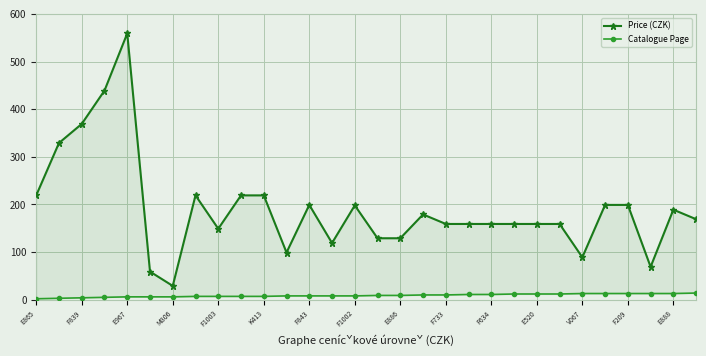

What is the difference between the highest and lowest values at V067?

76